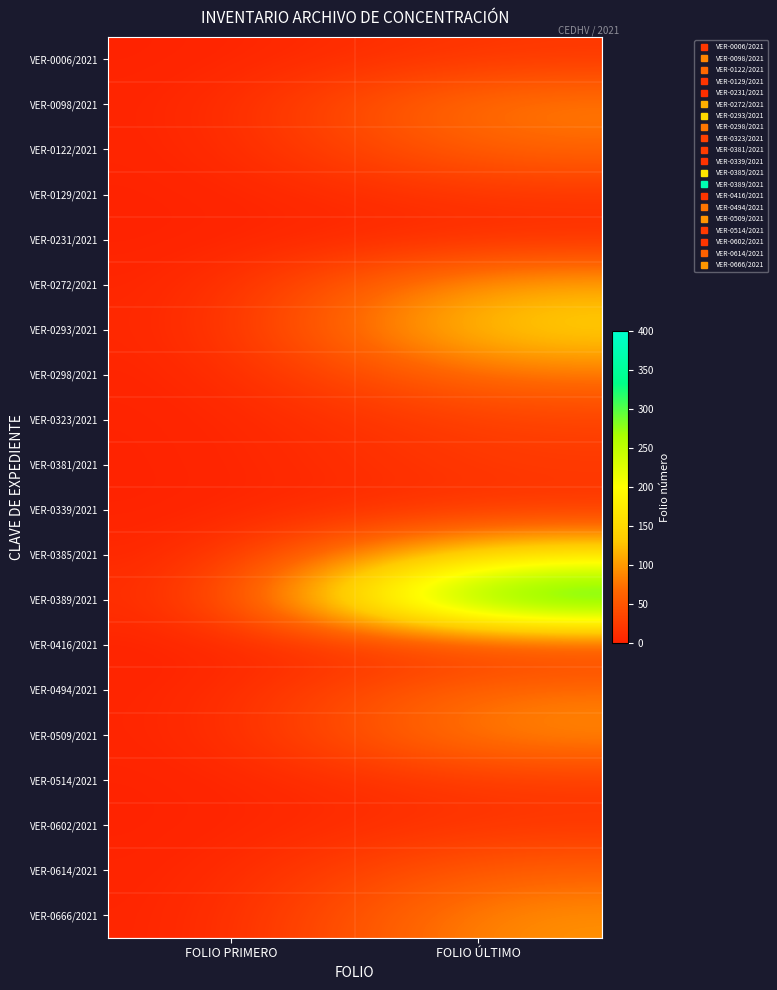

What is the total value across all series at FOLIO PRIMERO?

20